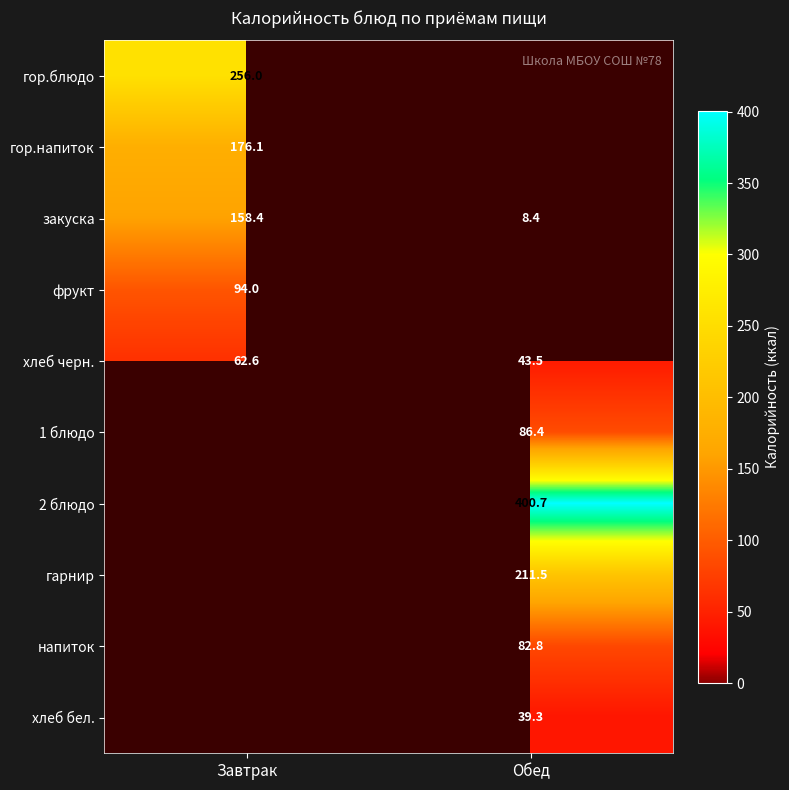

True or false: хлеб черн. has a value of 43.5 at Обед.

True